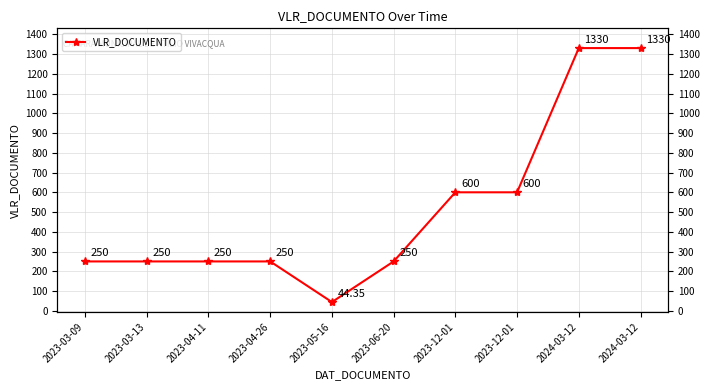

Count the number of values greater than 250.

4